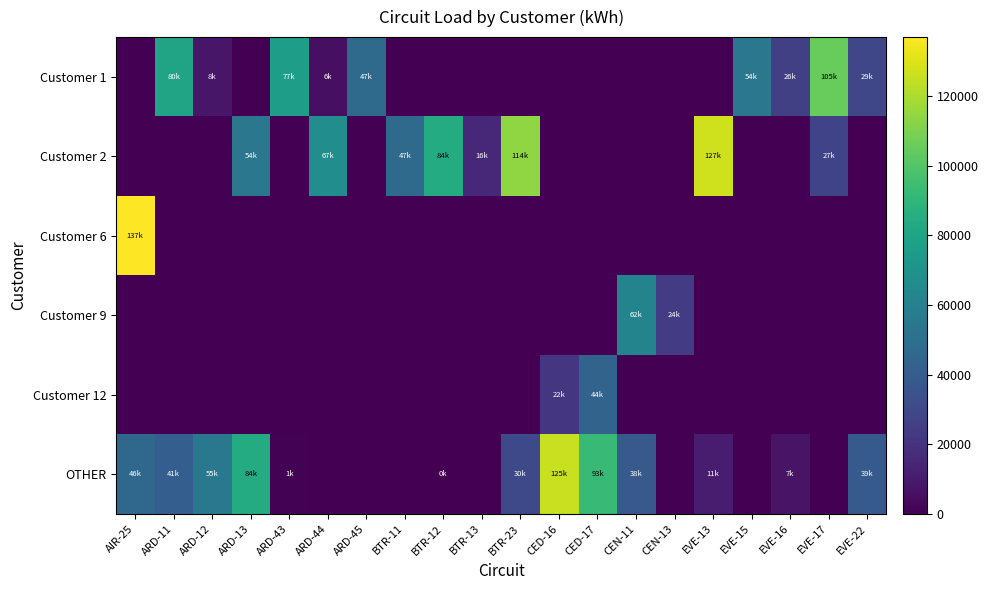

List the series in order of their peak value, highest first.

Customer 6, Customer 2, OTHER, Customer 1, Customer 9, Customer 12